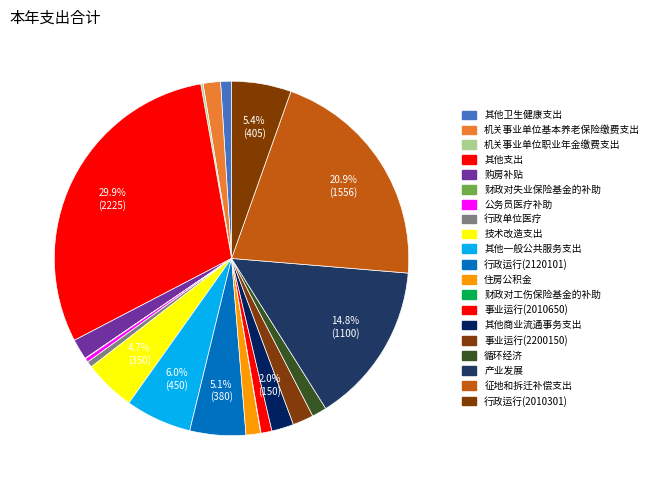

How many segments does this pie chart have?

20